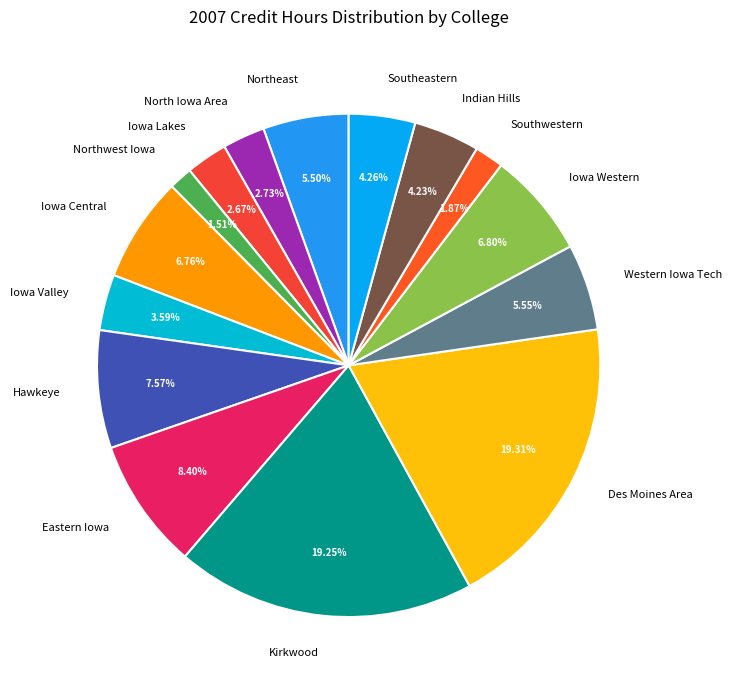

Is it true that Des Moines Area is 9% of the pie?

False